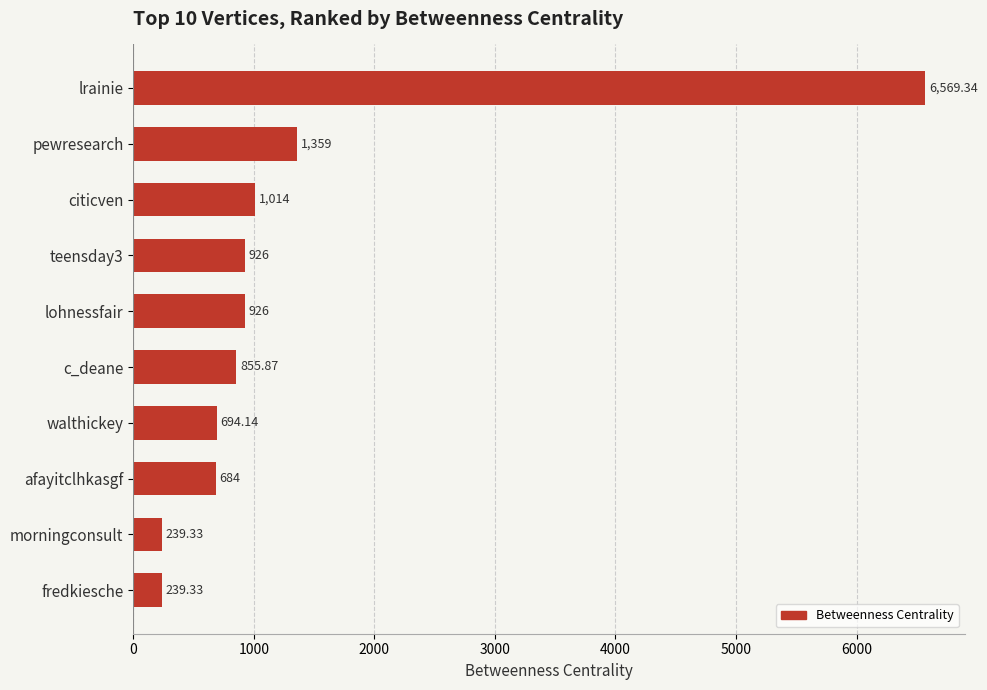

What is the difference between the maximum and minimum values?

6330.0